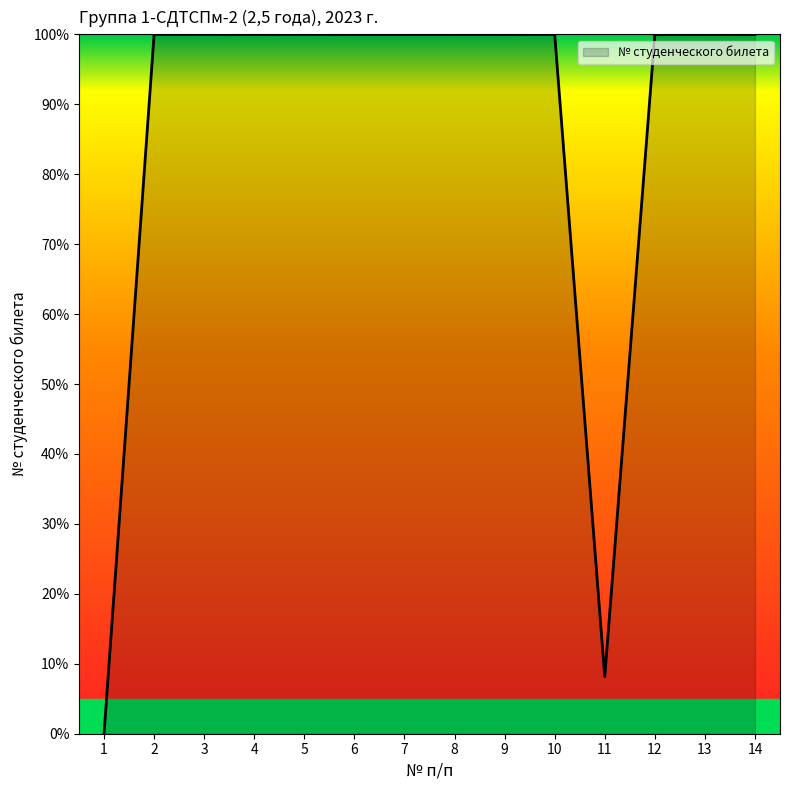

Does the chart have visible grid lines?

No